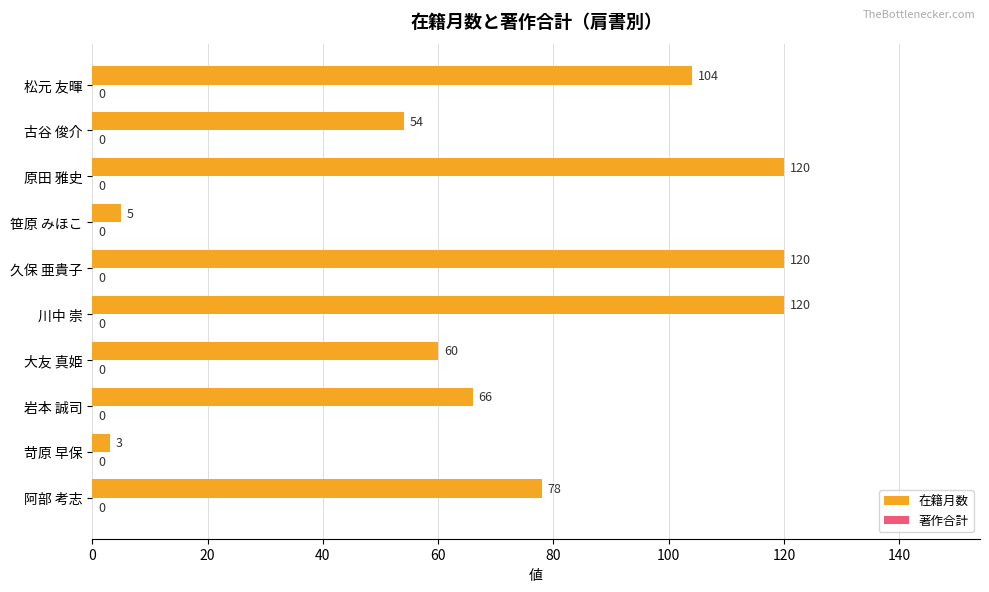

What is the smallest value displayed?

3